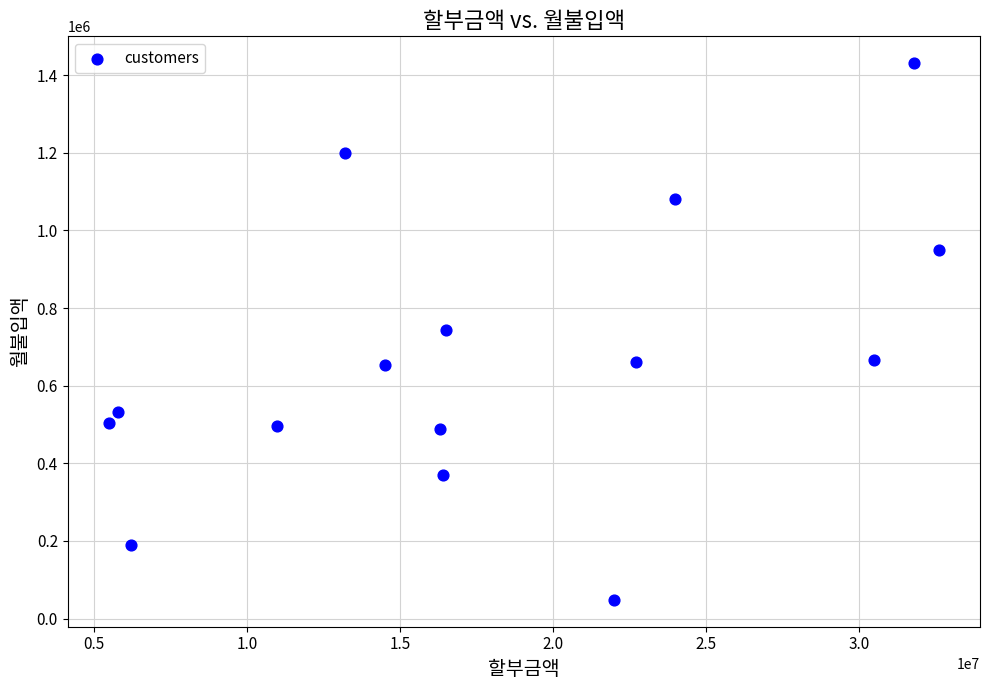

What is the range of X values (max minus min)?

27100000